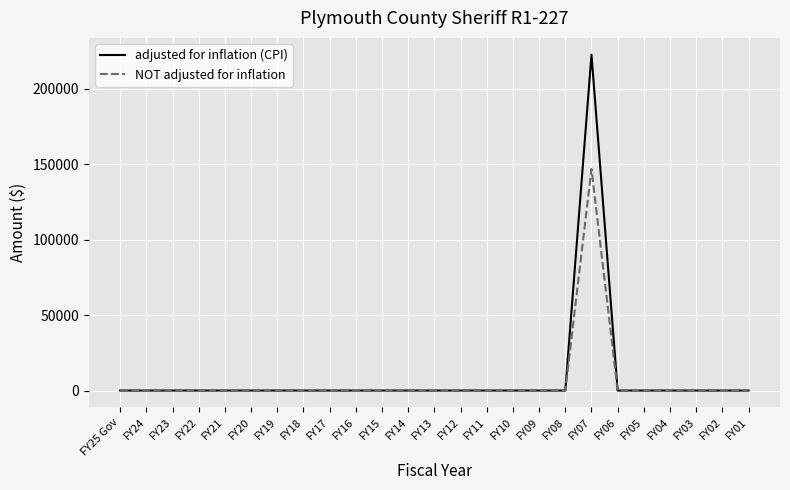

At which category is the sum across all series the highest?

FY07